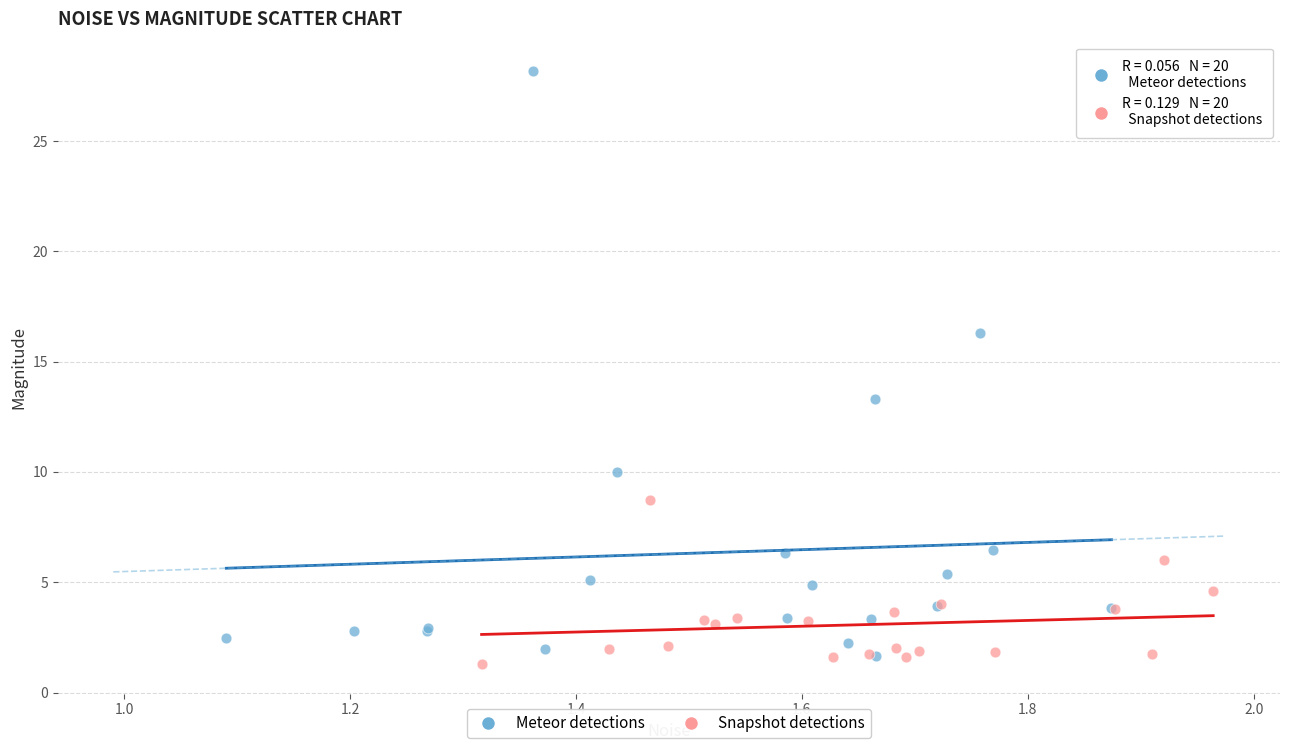

What are all the series names shown in the legend?

Meteor detections, Snapshot detections